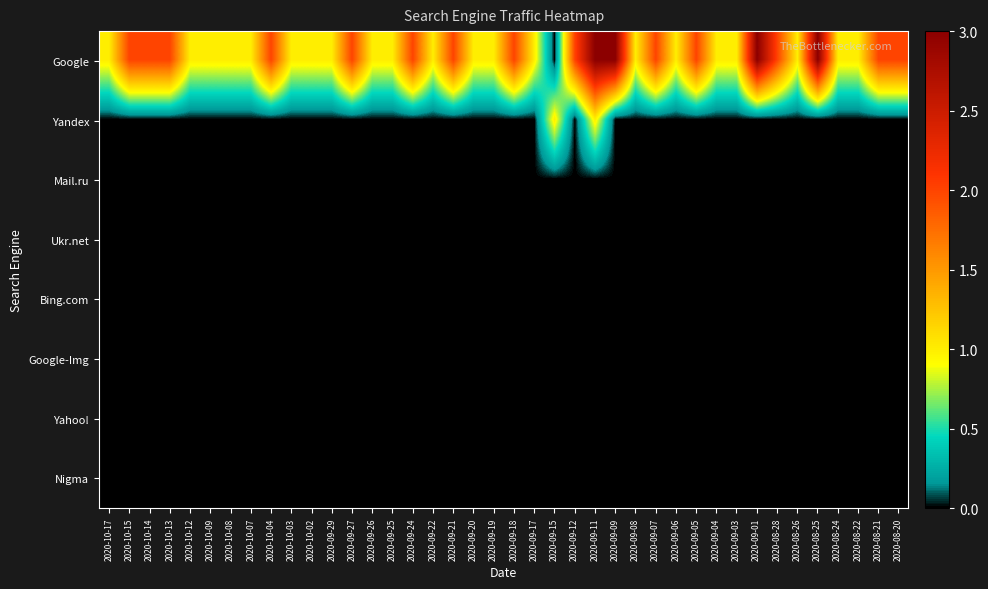

Reading left to right, what are all the values shown in this chart?

Google: 2020-10-17=1	2020-10-15=2	2020-10-14=2	2020-10-13=2	2020-10-12=1	2020-10-09=1	2020-10-08=1	2020-10-07=1	2020-10-04=2	2020-10-03=1	2020-10-02=1	2020-09-29=1	2020-09-27=2	2020-09-26=1	2020-09-25=1	2020-09-24=2	2020-09-22=1	2020-09-21=2	2020-09-20=1	2020-09-19=1	2020-09-18=2	2020-09-17=1	2020-09-15=0	2020-09-12=2	2020-09-11=3	2020-09-09=3	2020-09-08=1	2020-09-07=2	2020-09-06=1	2020-09-05=2	2020-09-04=1	2020-09-03=1	2020-09-01=3	2020-08-28=2	2020-08-26=1	2020-08-25=3	2020-08-24=1	2020-08-22=1	2020-08-21=2	2020-08-20=2
Yandex: 2020-10-17=0	2020-10-15=0	2020-10-14=0	2020-10-13=0	2020-10-12=0	2020-10-09=0	2020-10-08=0	2020-10-07=0	2020-10-04=0	2020-10-03=0	2020-10-02=0	2020-09-29=0	2020-09-27=0	2020-09-26=0	2020-09-25=0	2020-09-24=0	2020-09-22=0	2020-09-21=0	2020-09-20=0	2020-09-19=0	2020-09-18=0	2020-09-17=0	2020-09-15=1	2020-09-12=0	2020-09-11=1	2020-09-09=0	2020-09-08=0	2020-09-07=0	2020-09-06=0	2020-09-05=0	2020-09-04=0	2020-09-03=0	2020-09-01=0	2020-08-28=0	2020-08-26=0	2020-08-25=0	2020-08-24=0	2020-08-22=0	2020-08-21=0	2020-08-20=0
Mail.ru: 2020-10-17=0	2020-10-15=0	2020-10-14=0	2020-10-13=0	2020-10-12=0	2020-10-09=0	2020-10-08=0	2020-10-07=0	2020-10-04=0	2020-10-03=0	2020-10-02=0	2020-09-29=0	2020-09-27=0	2020-09-26=0	2020-09-25=0	2020-09-24=0	2020-09-22=0	2020-09-21=0	2020-09-20=0	2020-09-19=0	2020-09-18=0	2020-09-17=0	2020-09-15=0	2020-09-12=0	2020-09-11=0	2020-09-09=0	2020-09-08=0	2020-09-07=0	2020-09-06=0	2020-09-05=0	2020-09-04=0	2020-09-03=0	2020-09-01=0	2020-08-28=0	2020-08-26=0	2020-08-25=0	2020-08-24=0	2020-08-22=0	2020-08-21=0	2020-08-20=0
Ukr.net: 2020-10-17=0	2020-10-15=0	2020-10-14=0	2020-10-13=0	2020-10-12=0	2020-10-09=0	2020-10-08=0	2020-10-07=0	2020-10-04=0	2020-10-03=0	2020-10-02=0	2020-09-29=0	2020-09-27=0	2020-09-26=0	2020-09-25=0	2020-09-24=0	2020-09-22=0	2020-09-21=0	2020-09-20=0	2020-09-19=0	2020-09-18=0	2020-09-17=0	2020-09-15=0	2020-09-12=0	2020-09-11=0	2020-09-09=0	2020-09-08=0	2020-09-07=0	2020-09-06=0	2020-09-05=0	2020-09-04=0	2020-09-03=0	2020-09-01=0	2020-08-28=0	2020-08-26=0	2020-08-25=0	2020-08-24=0	2020-08-22=0	2020-08-21=0	2020-08-20=0
Bing.com: 2020-10-17=0	2020-10-15=0	2020-10-14=0	2020-10-13=0	2020-10-12=0	2020-10-09=0	2020-10-08=0	2020-10-07=0	2020-10-04=0	2020-10-03=0	2020-10-02=0	2020-09-29=0	2020-09-27=0	2020-09-26=0	2020-09-25=0	2020-09-24=0	2020-09-22=0	2020-09-21=0	2020-09-20=0	2020-09-19=0	2020-09-18=0	2020-09-17=0	2020-09-15=0	2020-09-12=0	2020-09-11=0	2020-09-09=0	2020-09-08=0	2020-09-07=0	2020-09-06=0	2020-09-05=0	2020-09-04=0	2020-09-03=0	2020-09-01=0	2020-08-28=0	2020-08-26=0	2020-08-25=0	2020-08-24=0	2020-08-22=0	2020-08-21=0	2020-08-20=0
Google-Img: 2020-10-17=0	2020-10-15=0	2020-10-14=0	2020-10-13=0	2020-10-12=0	2020-10-09=0	2020-10-08=0	2020-10-07=0	2020-10-04=0	2020-10-03=0	2020-10-02=0	2020-09-29=0	2020-09-27=0	2020-09-26=0	2020-09-25=0	2020-09-24=0	2020-09-22=0	2020-09-21=0	2020-09-20=0	2020-09-19=0	2020-09-18=0	2020-09-17=0	2020-09-15=0	2020-09-12=0	2020-09-11=0	2020-09-09=0	2020-09-08=0	2020-09-07=0	2020-09-06=0	2020-09-05=0	2020-09-04=0	2020-09-03=0	2020-09-01=0	2020-08-28=0	2020-08-26=0	2020-08-25=0	2020-08-24=0	2020-08-22=0	2020-08-21=0	2020-08-20=0
Yahoo!: 2020-10-17=0	2020-10-15=0	2020-10-14=0	2020-10-13=0	2020-10-12=0	2020-10-09=0	2020-10-08=0	2020-10-07=0	2020-10-04=0	2020-10-03=0	2020-10-02=0	2020-09-29=0	2020-09-27=0	2020-09-26=0	2020-09-25=0	2020-09-24=0	2020-09-22=0	2020-09-21=0	2020-09-20=0	2020-09-19=0	2020-09-18=0	2020-09-17=0	2020-09-15=0	2020-09-12=0	2020-09-11=0	2020-09-09=0	2020-09-08=0	2020-09-07=0	2020-09-06=0	2020-09-05=0	2020-09-04=0	2020-09-03=0	2020-09-01=0	2020-08-28=0	2020-08-26=0	2020-08-25=0	2020-08-24=0	2020-08-22=0	2020-08-21=0	2020-08-20=0
Nigma: 2020-10-17=0	2020-10-15=0	2020-10-14=0	2020-10-13=0	2020-10-12=0	2020-10-09=0	2020-10-08=0	2020-10-07=0	2020-10-04=0	2020-10-03=0	2020-10-02=0	2020-09-29=0	2020-09-27=0	2020-09-26=0	2020-09-25=0	2020-09-24=0	2020-09-22=0	2020-09-21=0	2020-09-20=0	2020-09-19=0	2020-09-18=0	2020-09-17=0	2020-09-15=0	2020-09-12=0	2020-09-11=0	2020-09-09=0	2020-09-08=0	2020-09-07=0	2020-09-06=0	2020-09-05=0	2020-09-04=0	2020-09-03=0	2020-09-01=0	2020-08-28=0	2020-08-26=0	2020-08-25=0	2020-08-24=0	2020-08-22=0	2020-08-21=0	2020-08-20=0